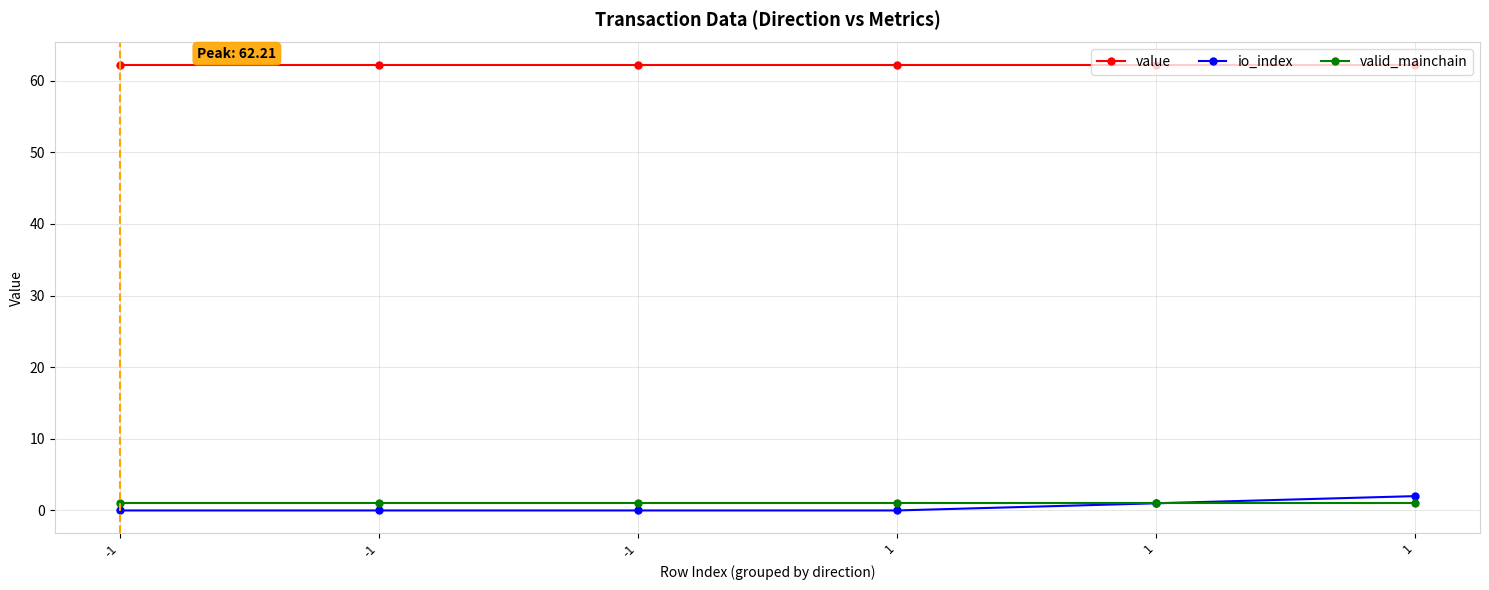

Does the chart display data point markers on the line(s)?

Yes